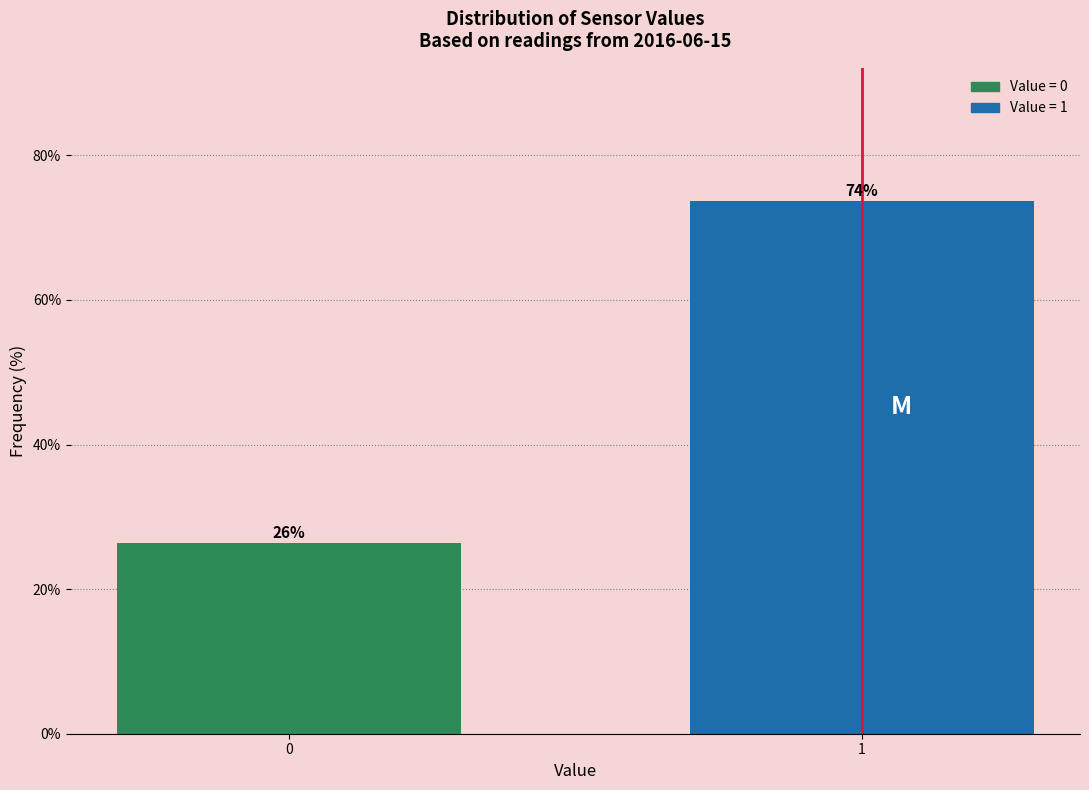

Is it true that the value at 0 is 37.5?

False